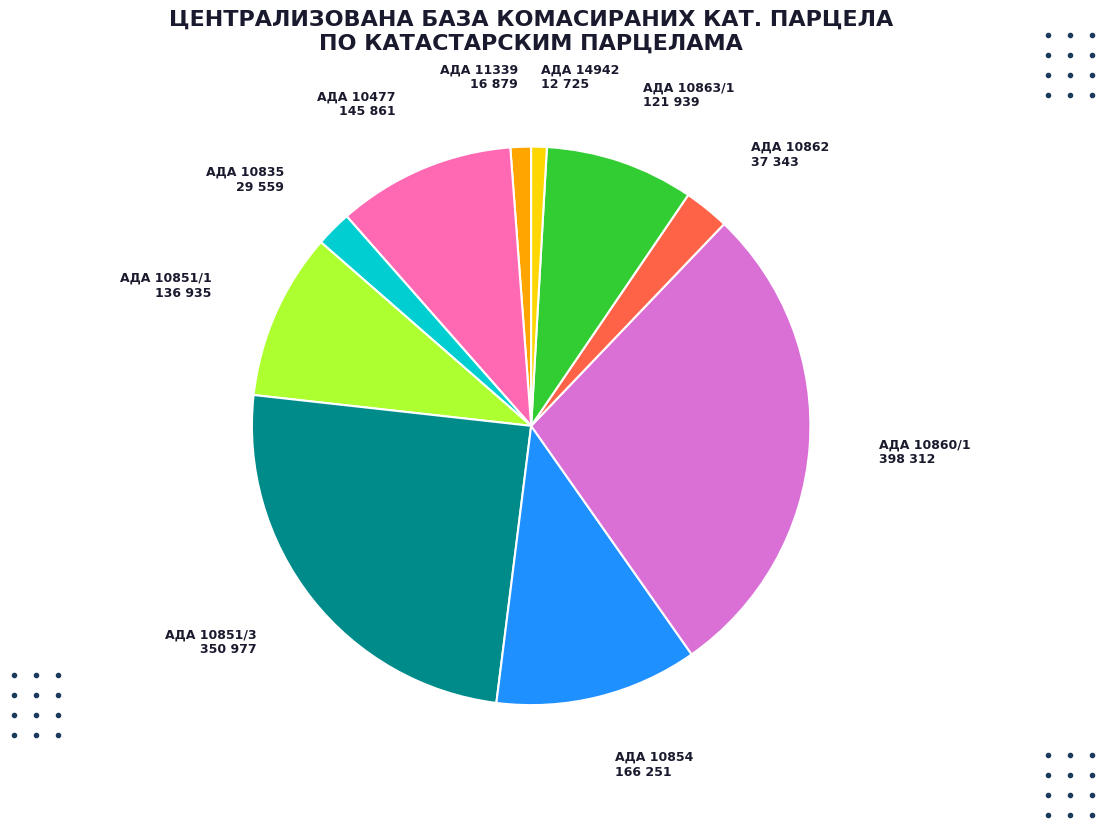

Is there a majority slice in this chart?

No